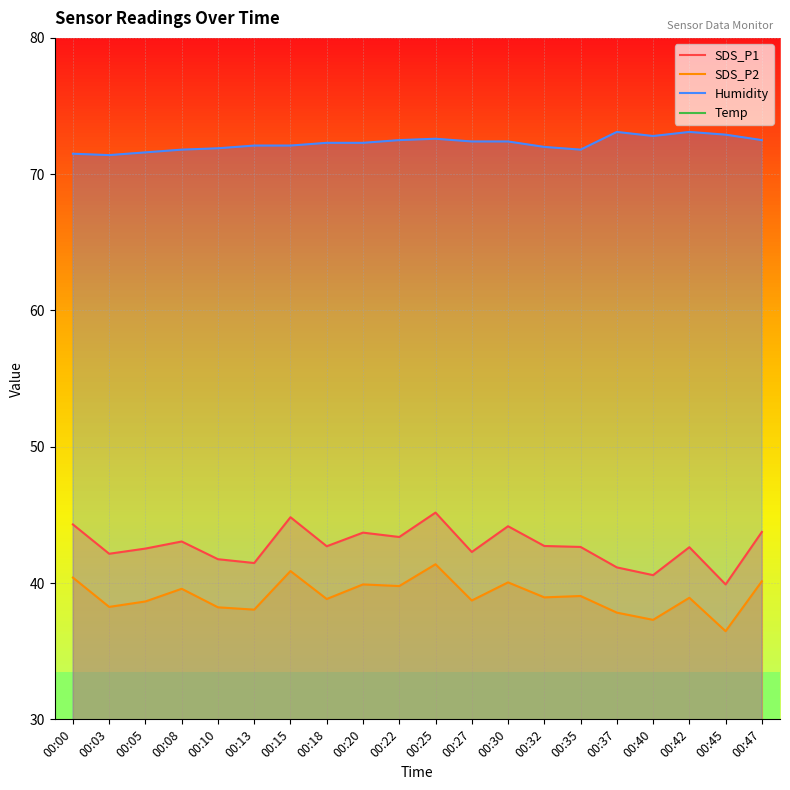

How many interior local peaks does the SDS_P2 series have?

7